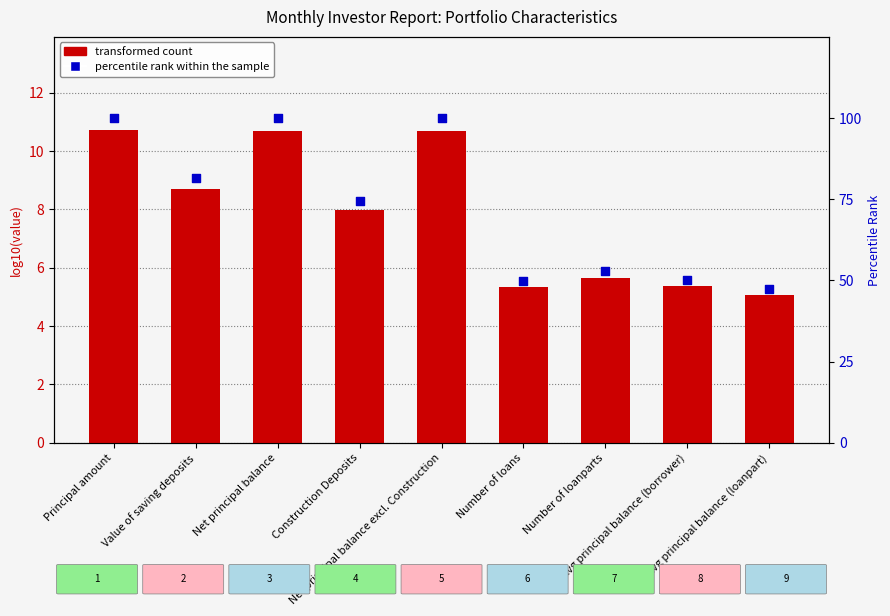

Which series reaches the maximum Y coordinate?

percentile rank within the sample